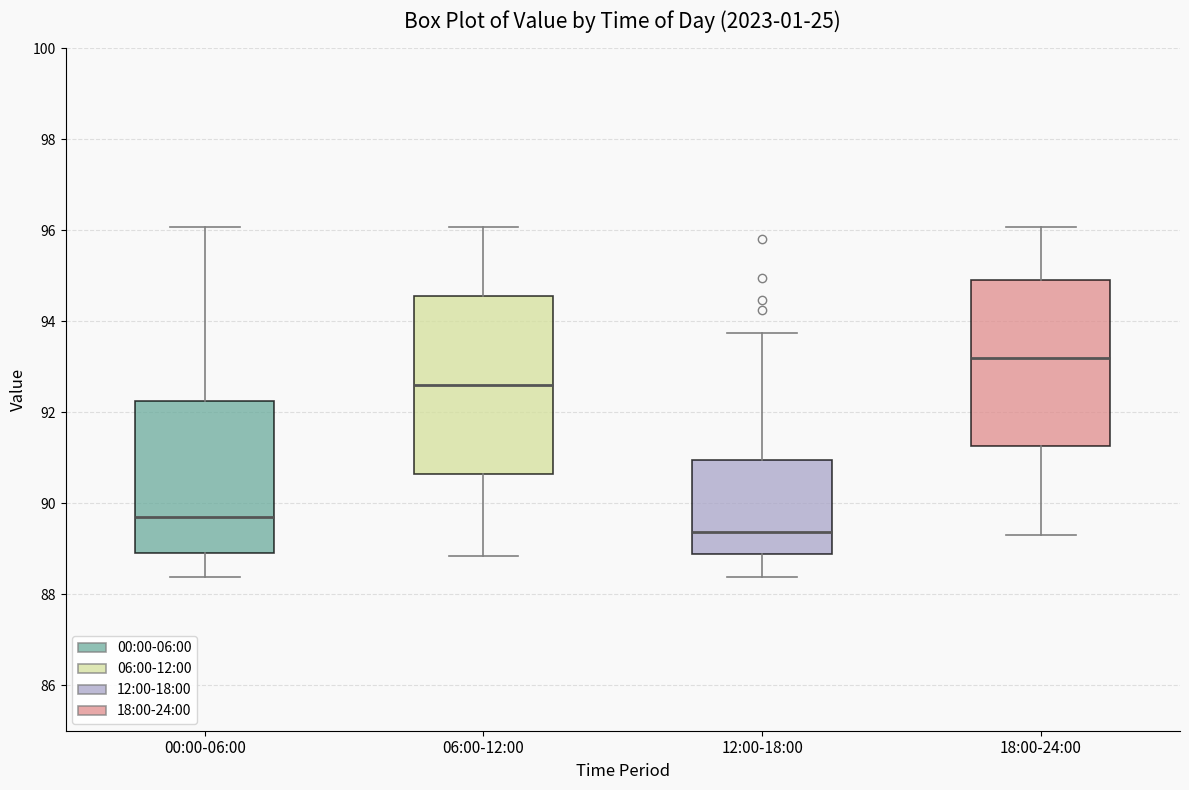

Where does the upper whisker of the box for 18:00-24:00 end on the y-axis? The values are not printed on the chart, so give them approximately, as read against the axis.

96.0